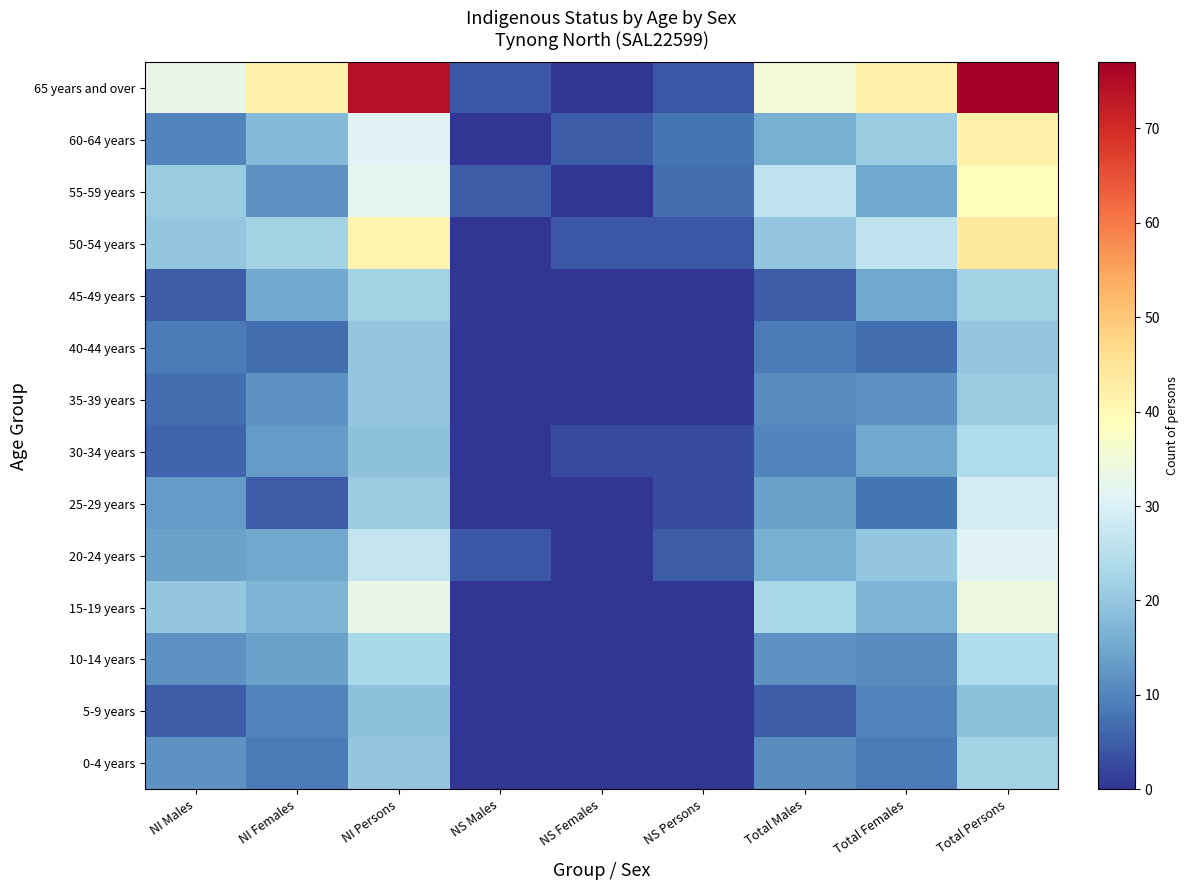

Which has a higher value, Total Females or Total Males?

Total Males